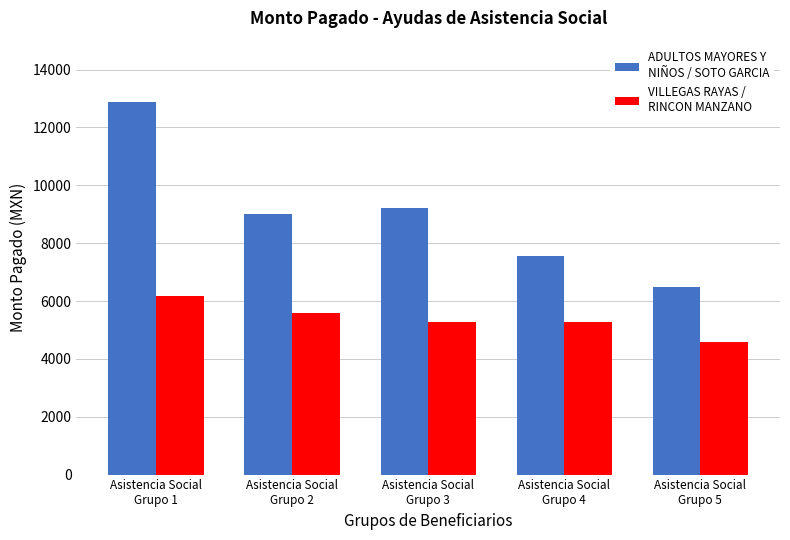

What is the minimum value shown in the chart?

4600